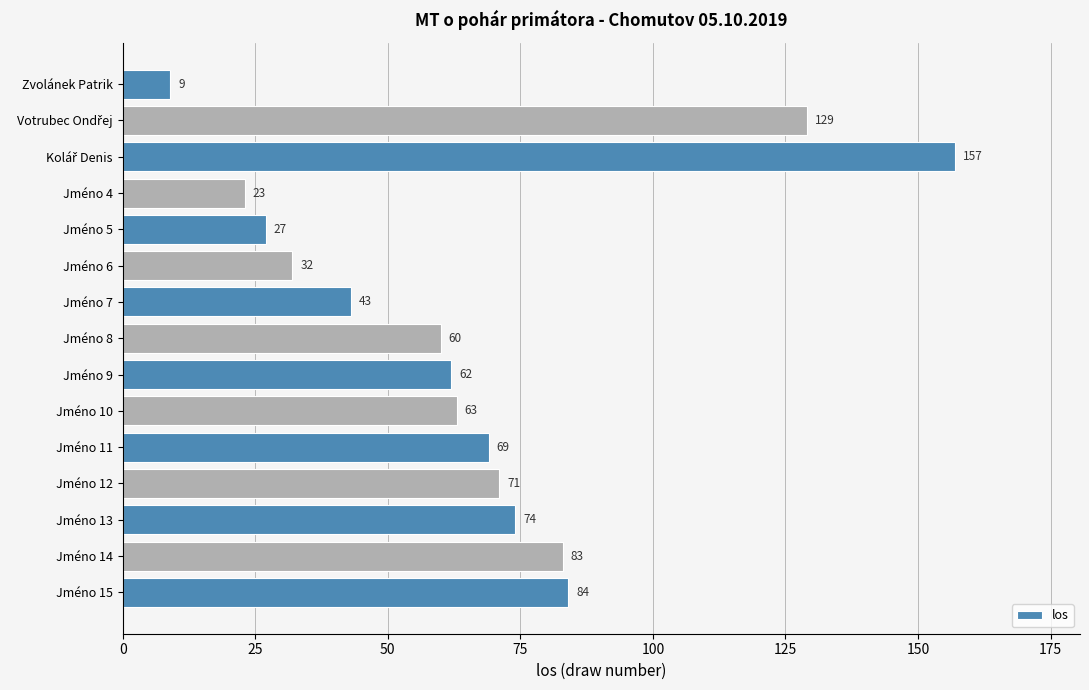

What is the maximum value shown in the chart?

157